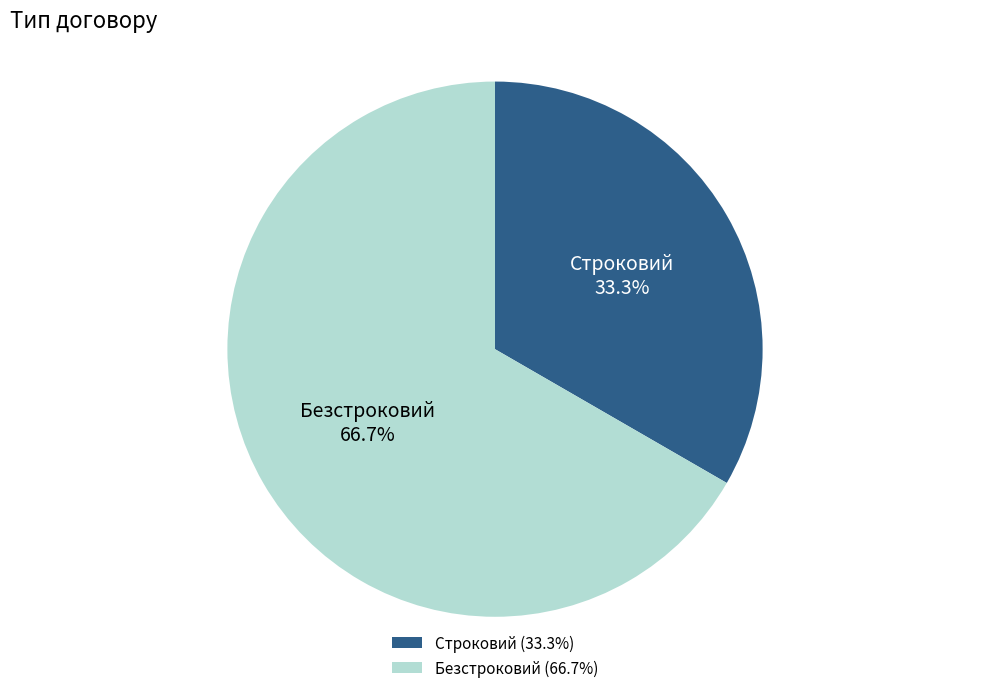

To the nearest percent, what is the average slice percentage?

50%